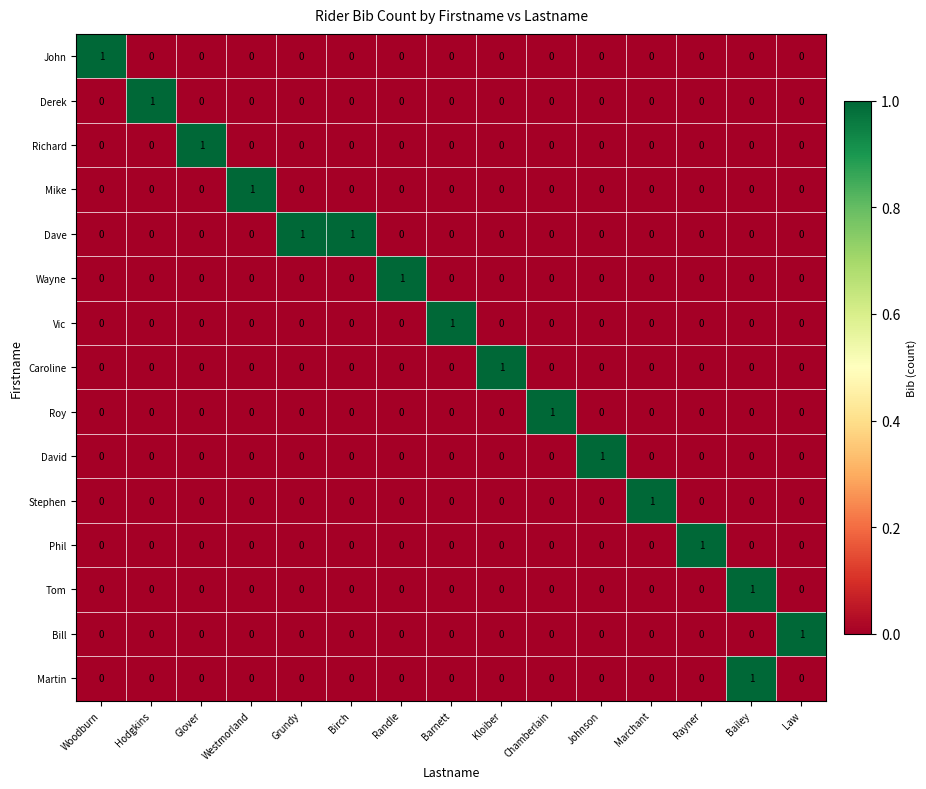

Which category has the highest value in the Wayne series?

Randle